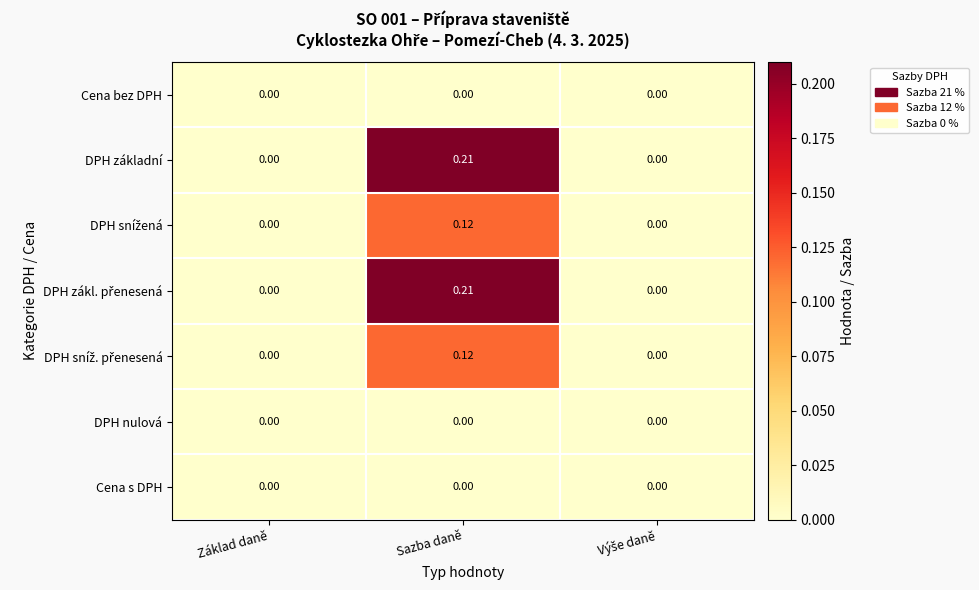

At which category is the sum across all series the highest?

Sazba daně